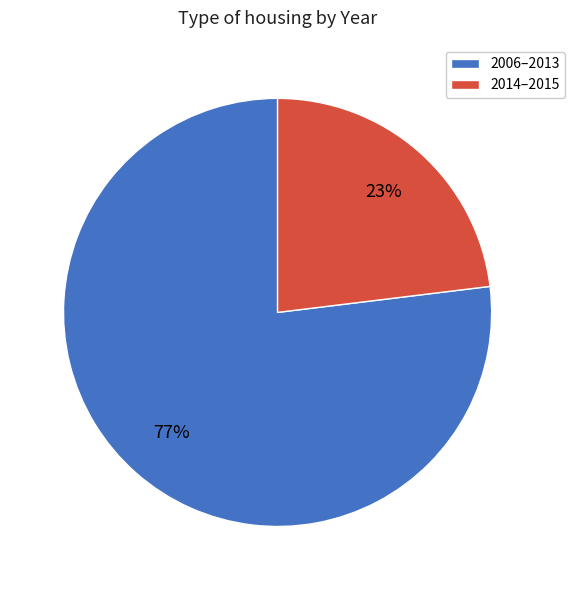

What percentage is the 2006–2013 slice, to the nearest percent?

77%